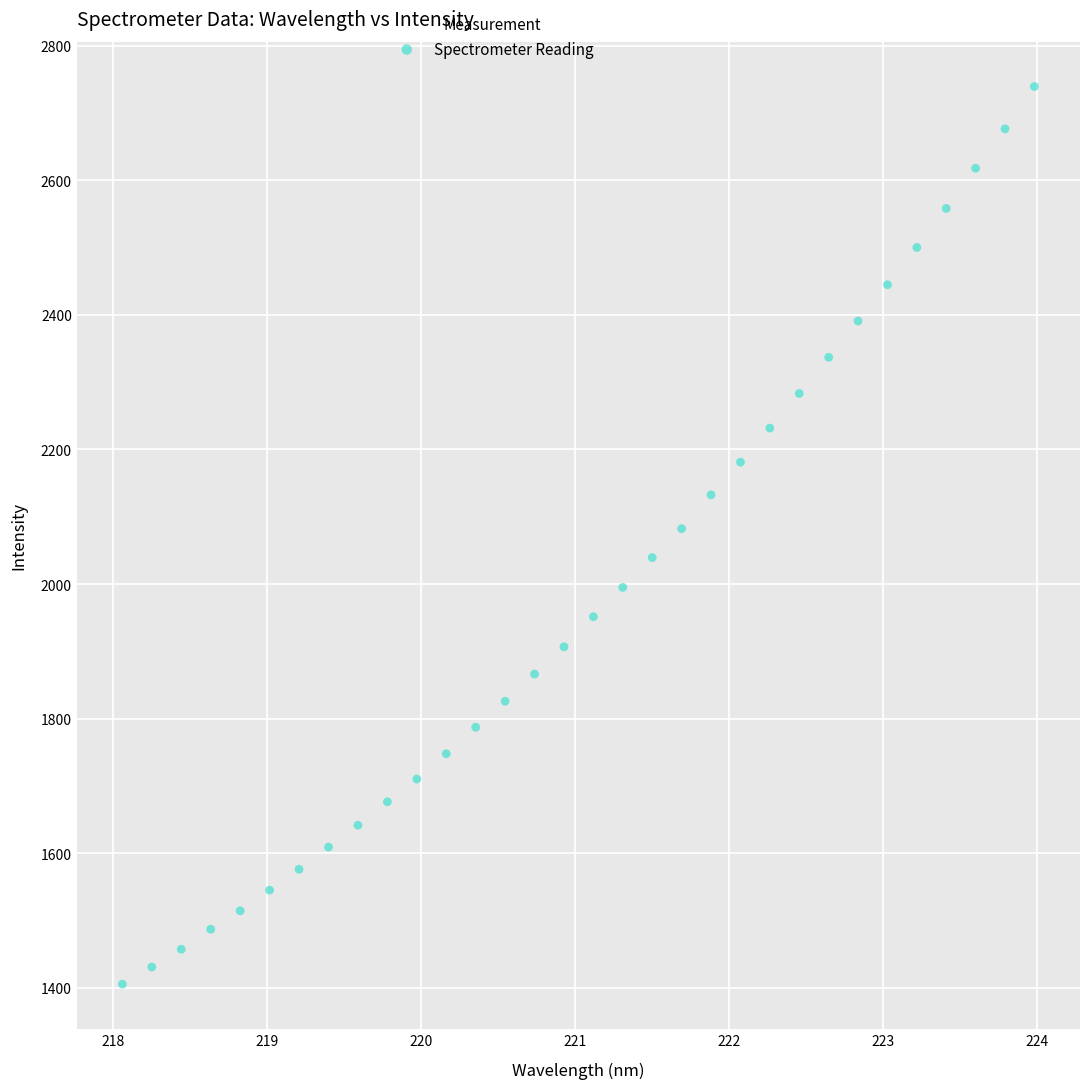

What is the range of Y values (max minus min)?

1334.3